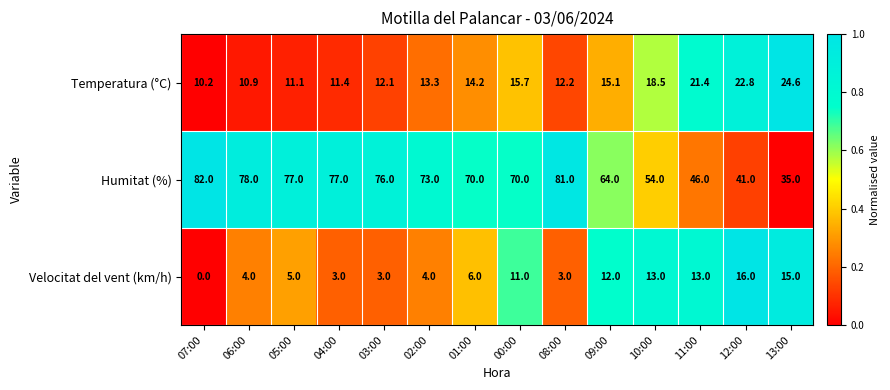

Rank the series at 10:00 from highest to lowest value.

Humitat (%), Temperatura (°C), Velocitat del vent (km/h)